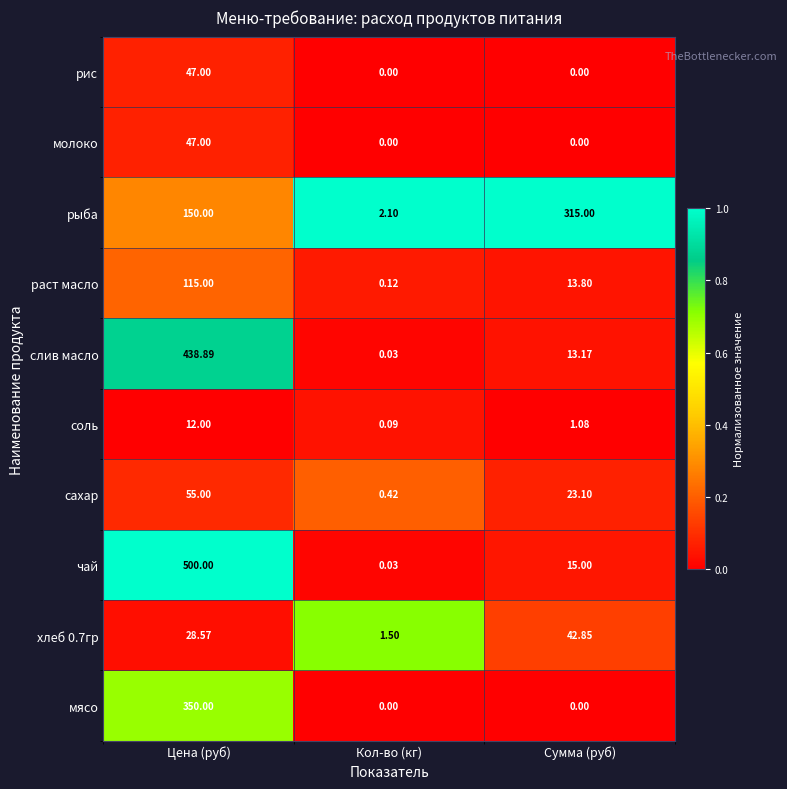

What is the spread (max minus min) of values at Цена (руб)?

488.0